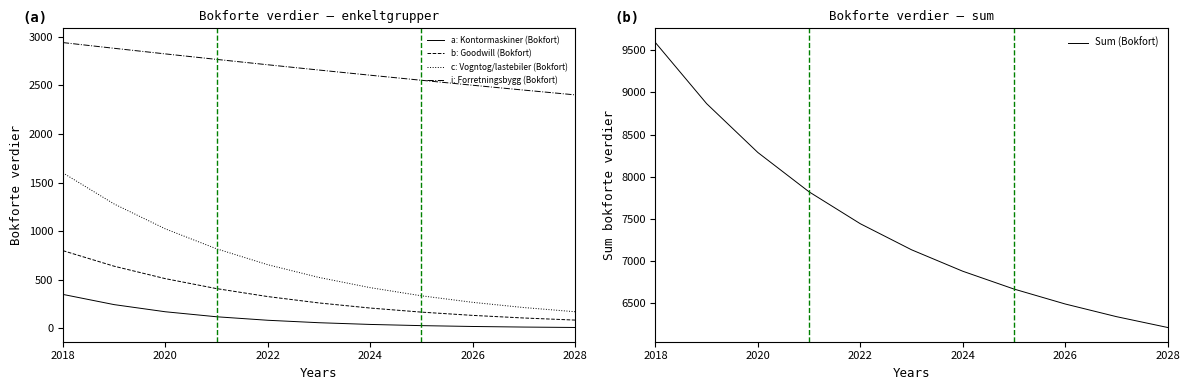

At which label does b: Goodwill (Bokfort) reach its peak?

2018